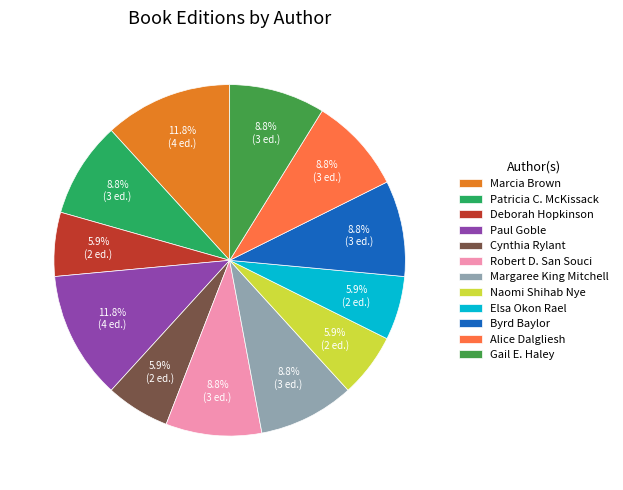

What portion of the pie excludes Alice Dalgliesh?

91.2%